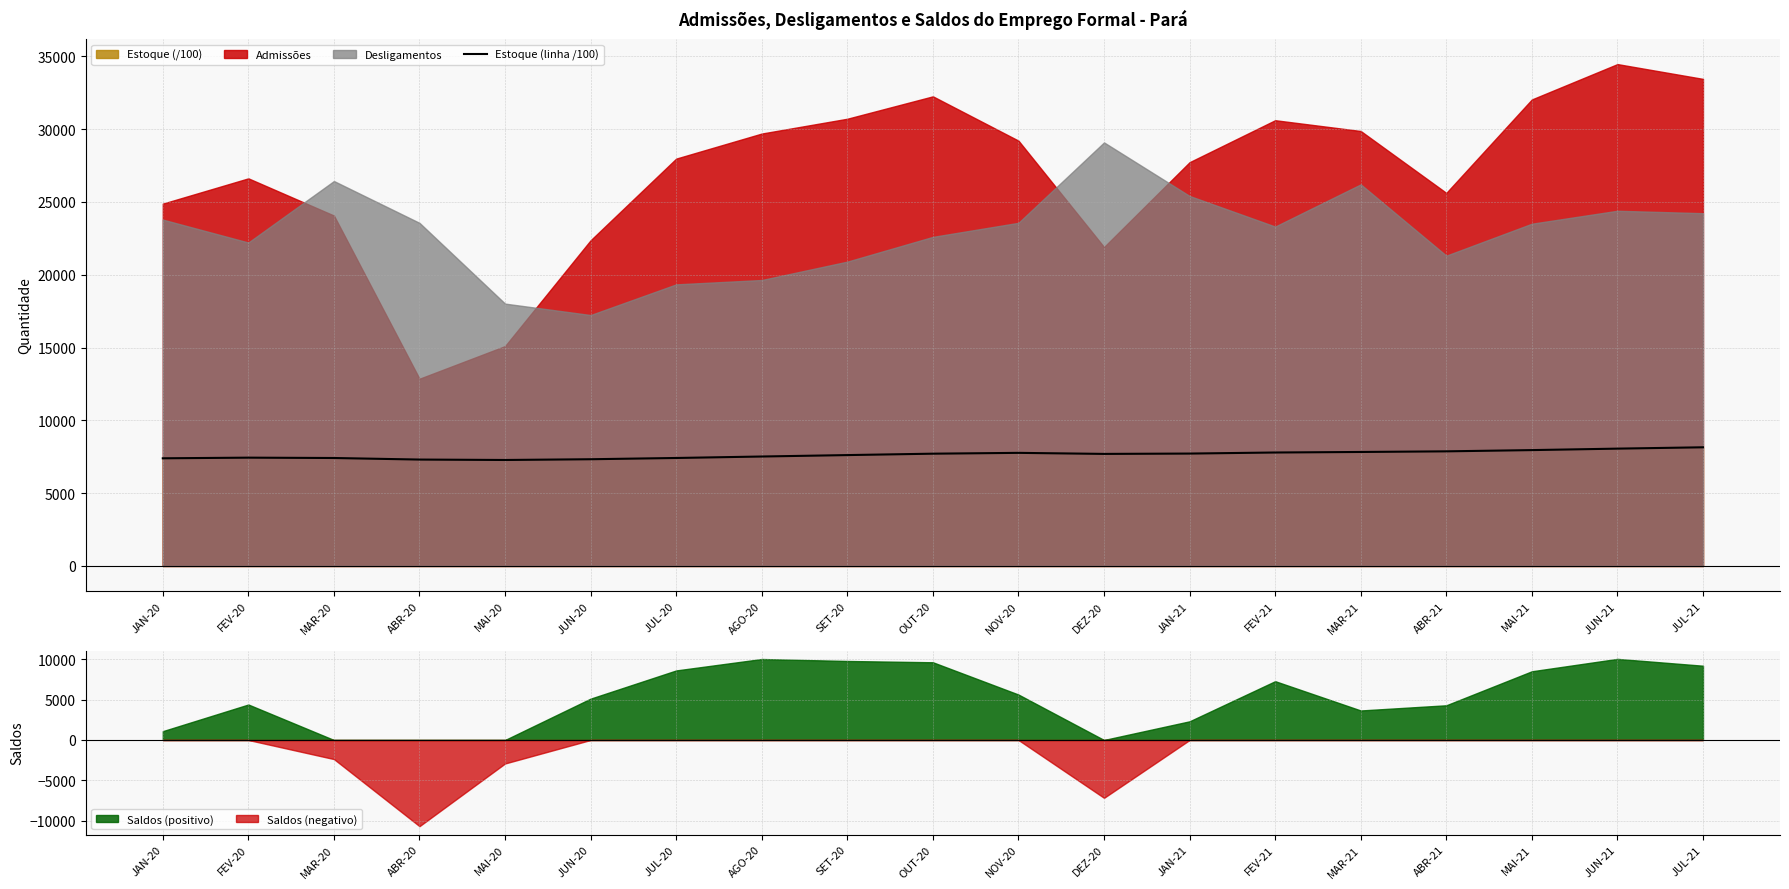

Reading left to right, list all the values displayed in this chart.

JAN-20=7394.4	FEV-20=7438.5	MAR-20=7414.8	ABR-20=7307.7	MAI-20=7278.6	JUN-20=7329.9	JUL-20=7416.3	AGO-20=7516.9	SET-20=7615.0	OUT-20=7711.5	NOV-20=7768.0	DEZ-20=7696.1	JAN-21=7719.3	FEV-21=7792.3	MAR-21=7829.0	ABR-21=7872.1	MAI-21=7957.4	JUN-21=8058.2	JUL-21=8150.4